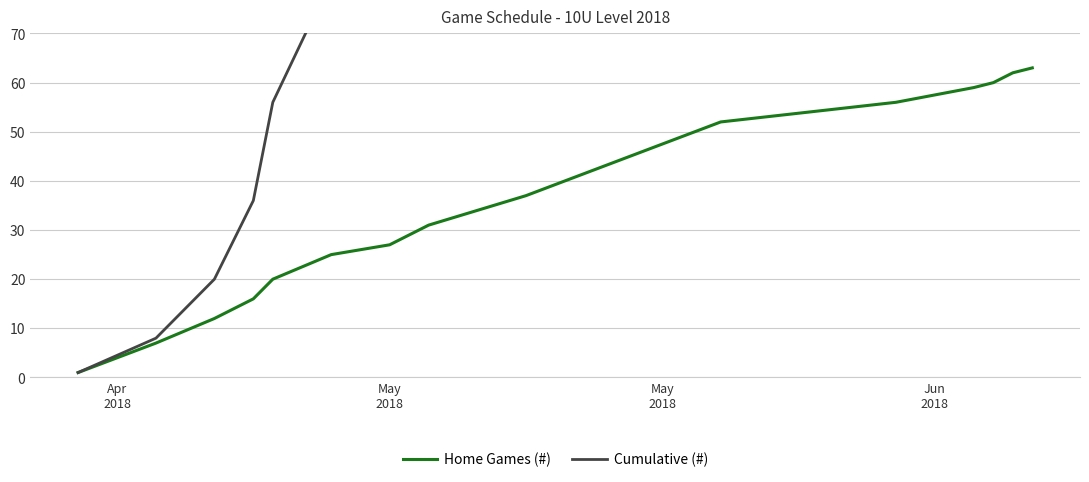

True or false: Cumulative (#) and Home Games (#) intersect in this chart.

False